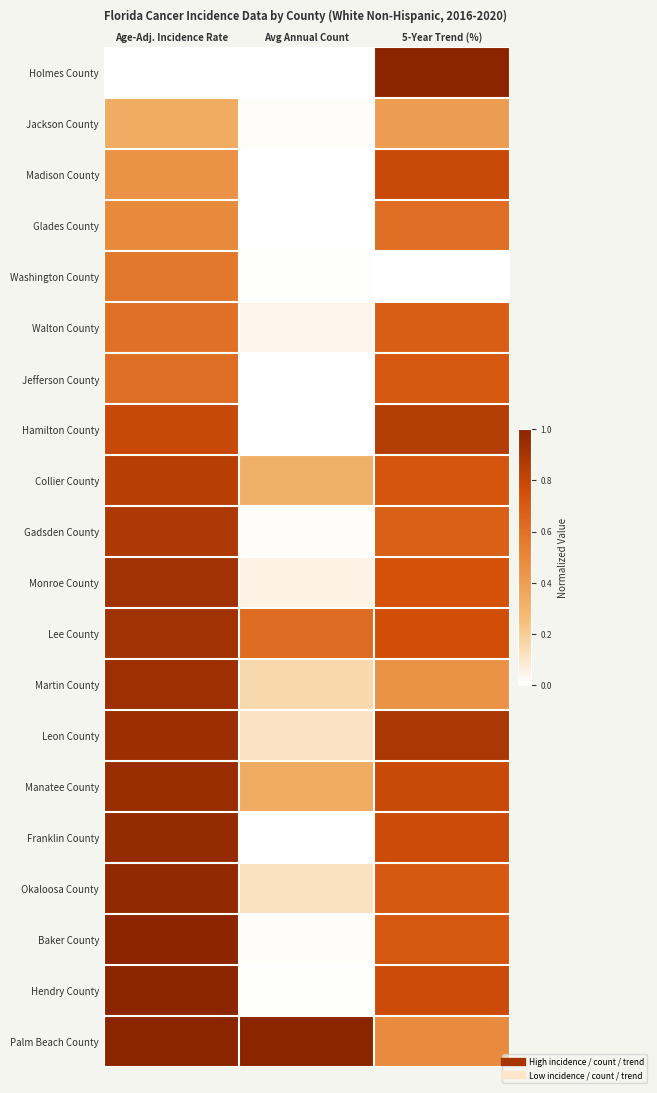

What is the difference between the highest and lowest values at Age-Adj. Incidence Rate?

1.0